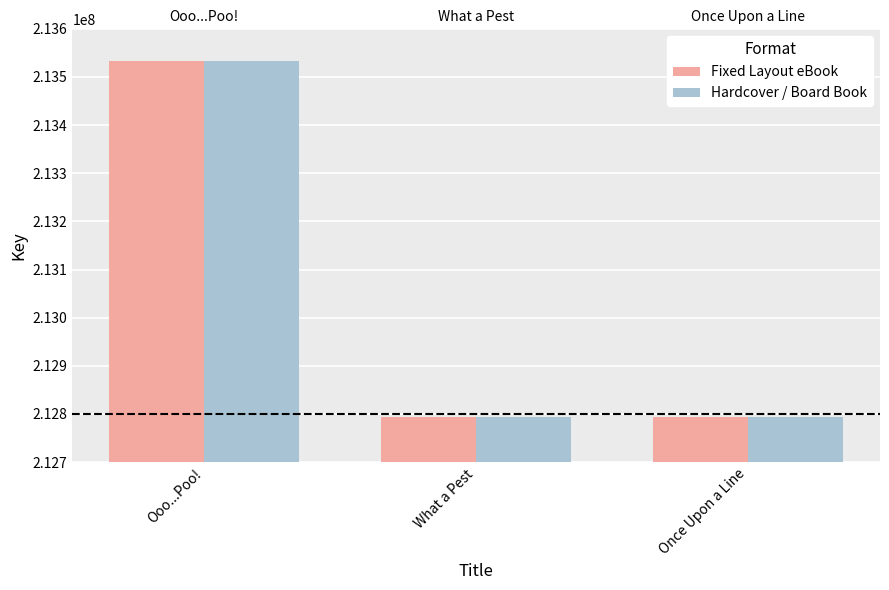

What is the difference between the maximum and second lowest values in the Hardcover / Board Book series?

739937